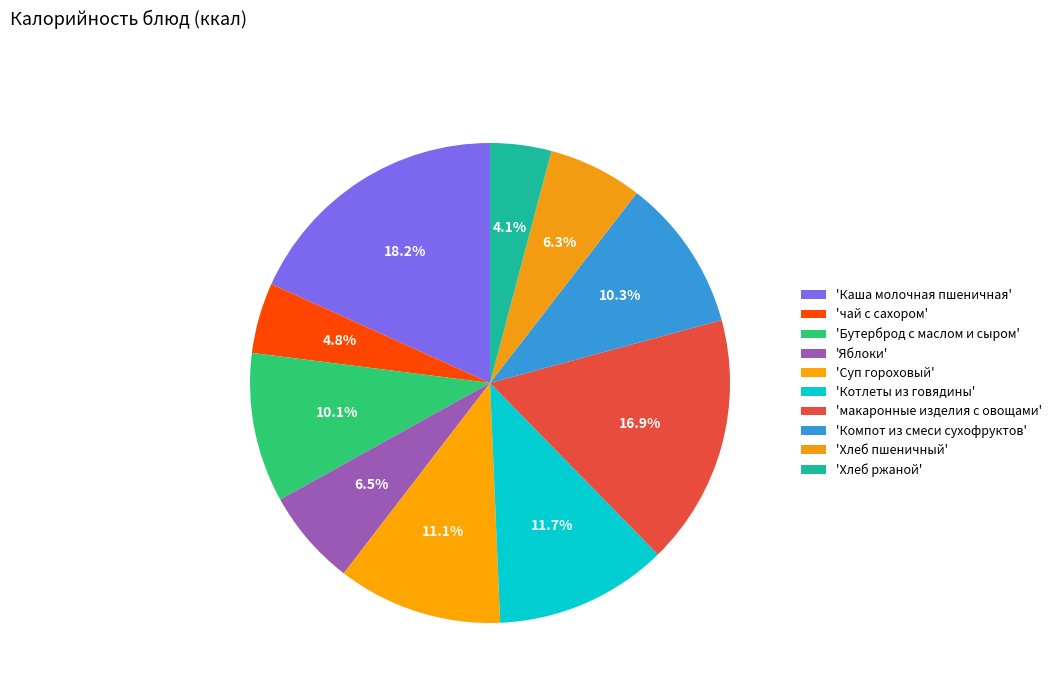

Count the number of slices in the pie.

10